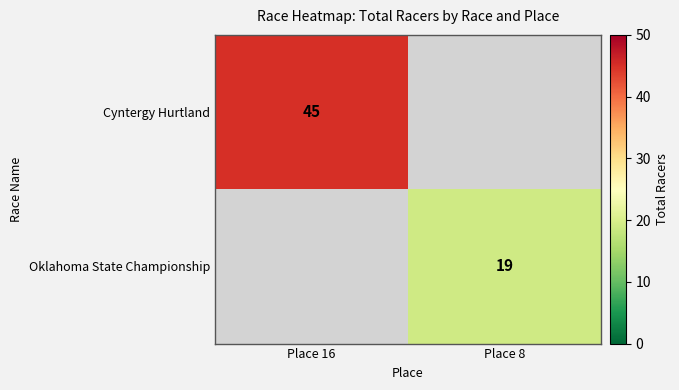

What is the greatest value displayed?

45